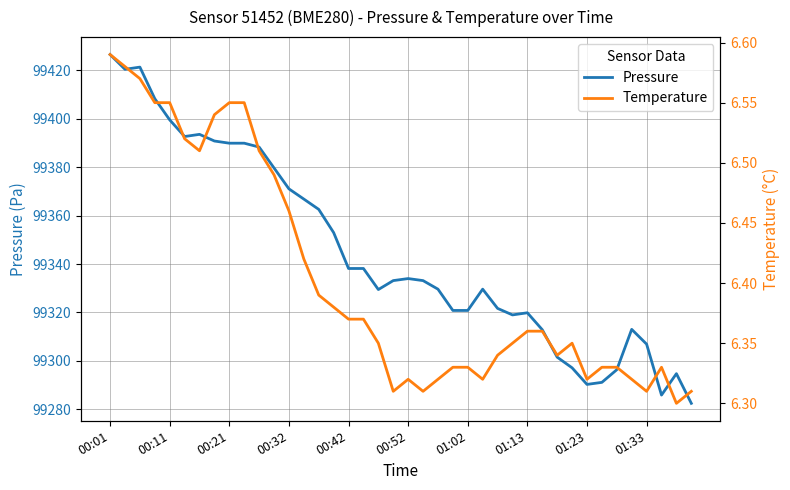

Rank the series at 00:42 from lowest to highest value.

temperature, pressure